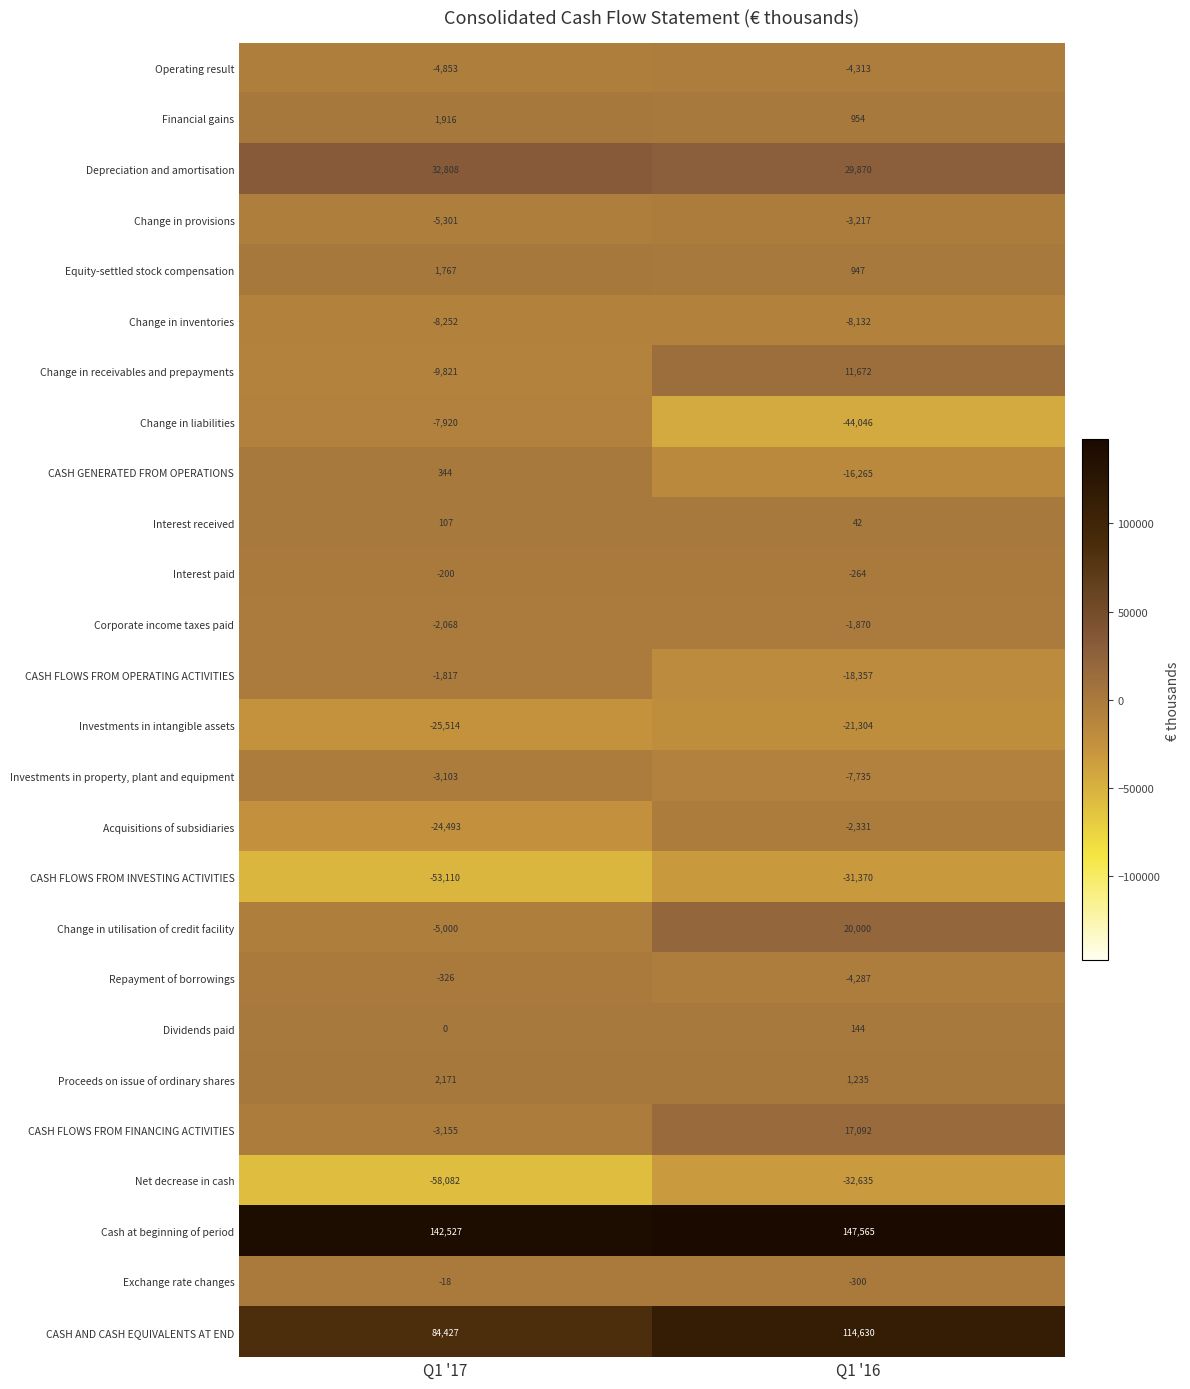

What is the difference between the highest and lowest values at Q1 '17?

200609